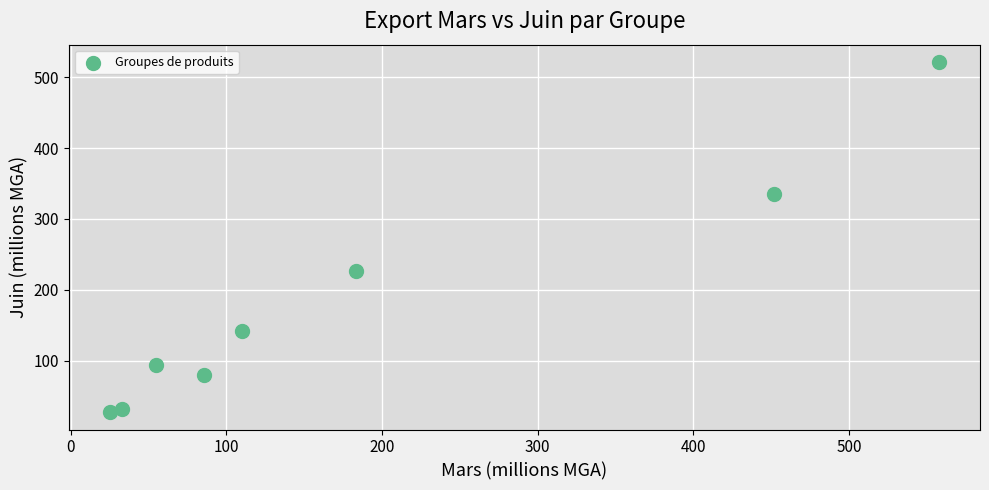

What is the range of X values (max minus min)?

532.0